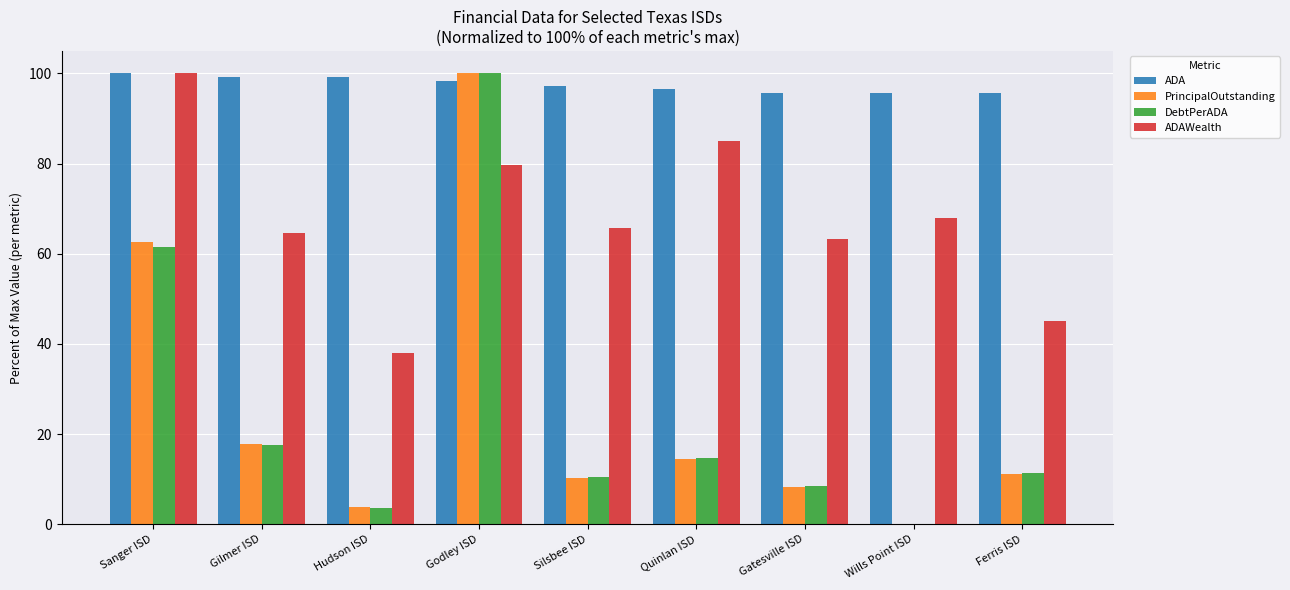

At which label is DebtPerADA closest to 50?

Sanger ISD